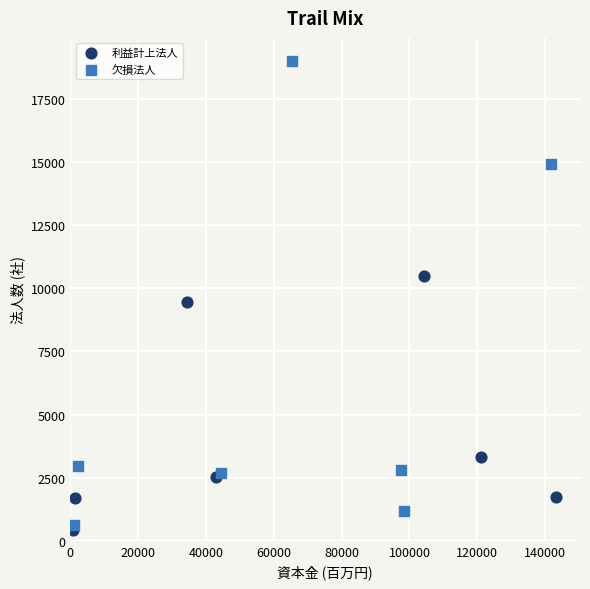

Which series contains the highest Y value?

欠損法人